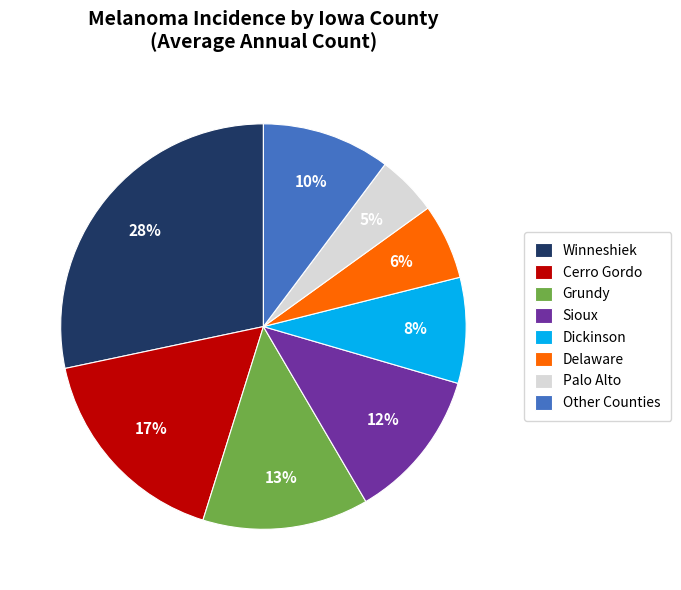

Does Grundy represent more than half of the total?

No